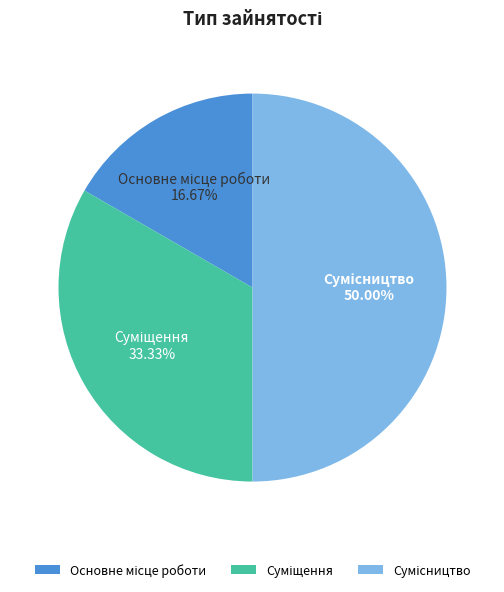

Count the number of slices in the pie.

3